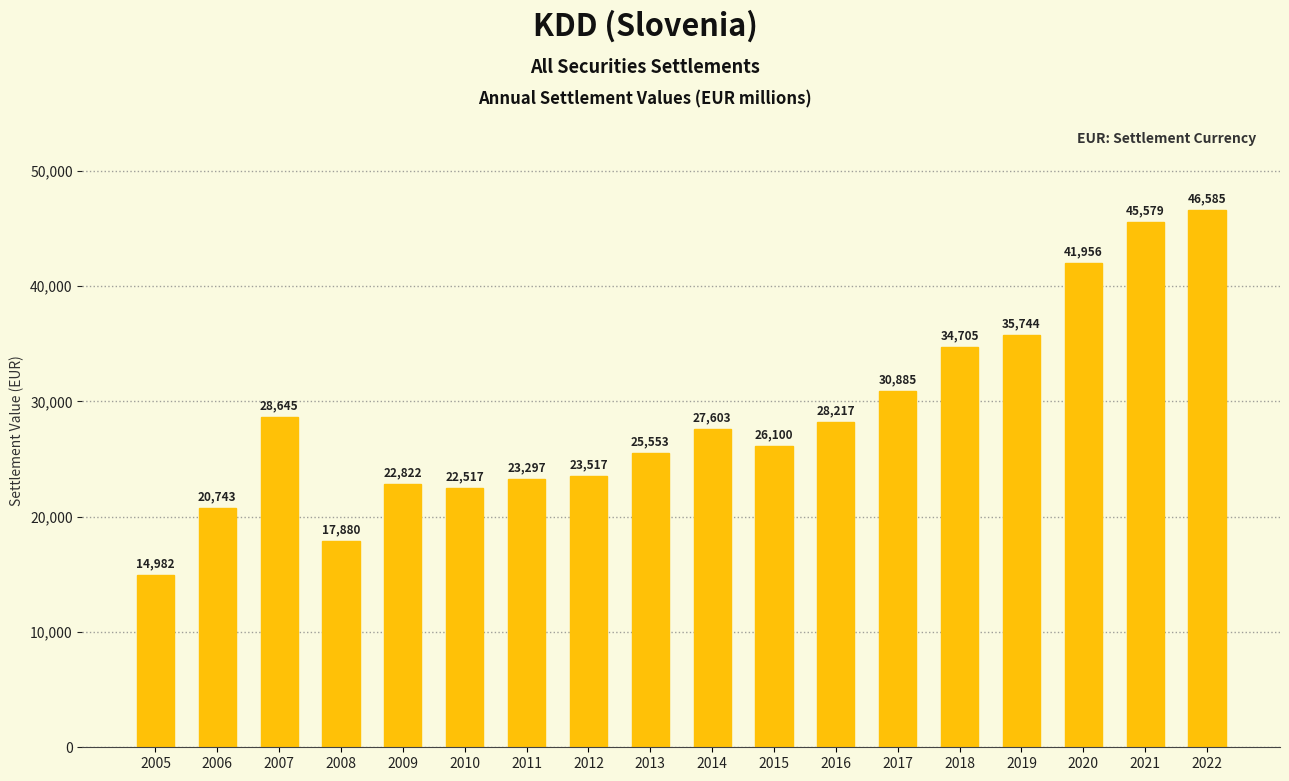

Count the number of categories in the chart.

18